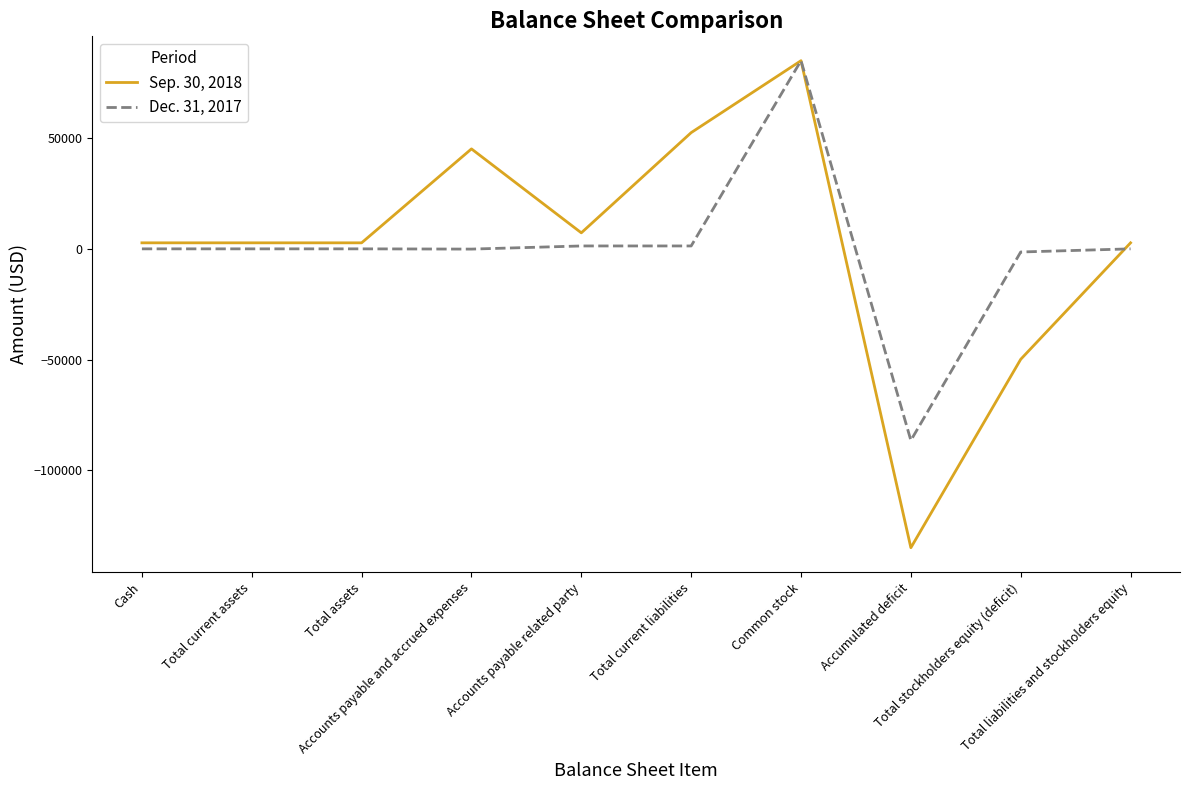

Rank the series by their average value, from highest to lowest.

Sep. 30, 2018, Dec. 31, 2017